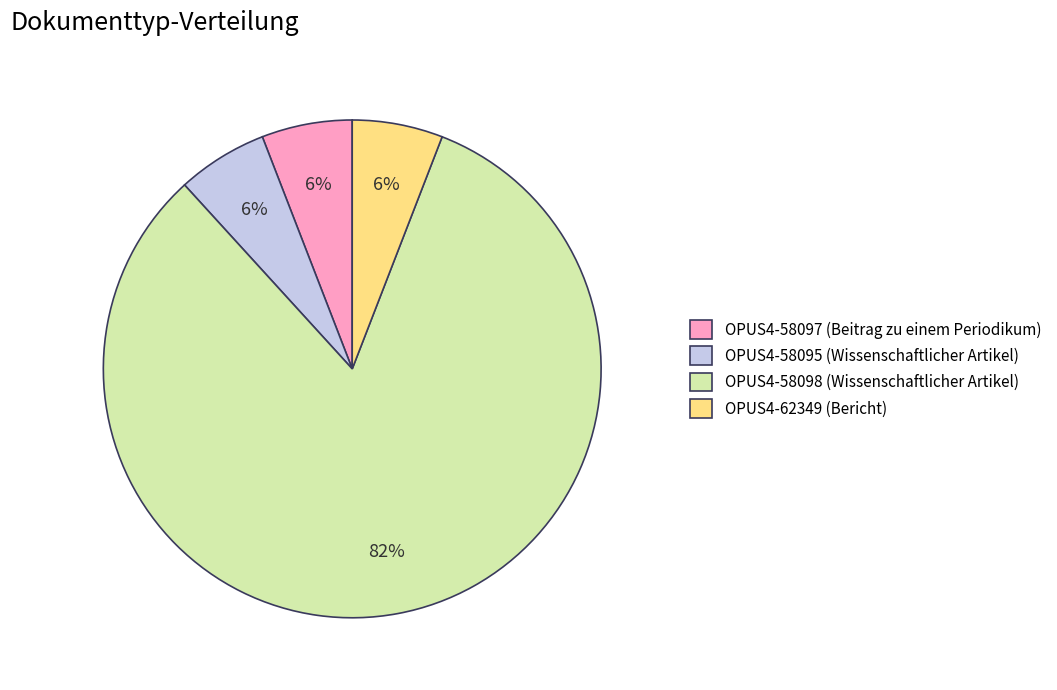

To the nearest percent, what is the combined percentage of OPUS4-58097 (Beitrag zu einem Periodikum) and OPUS4-62349 (Bericht)?

12%